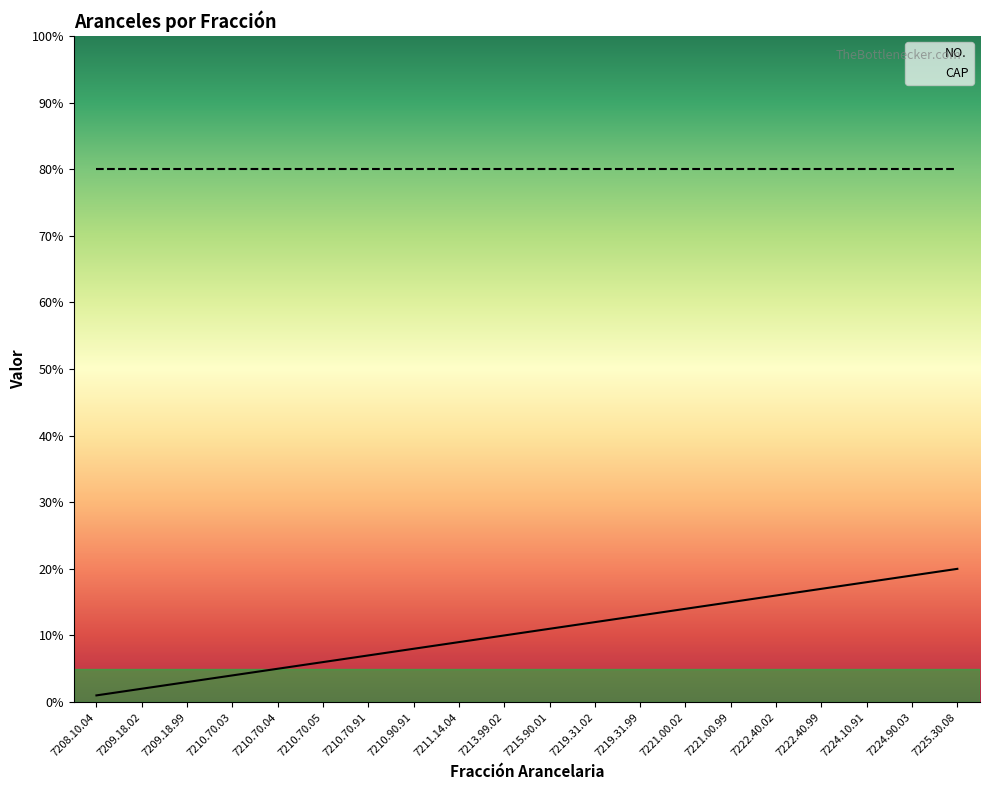

What is the minimum value shown in the chart?

1